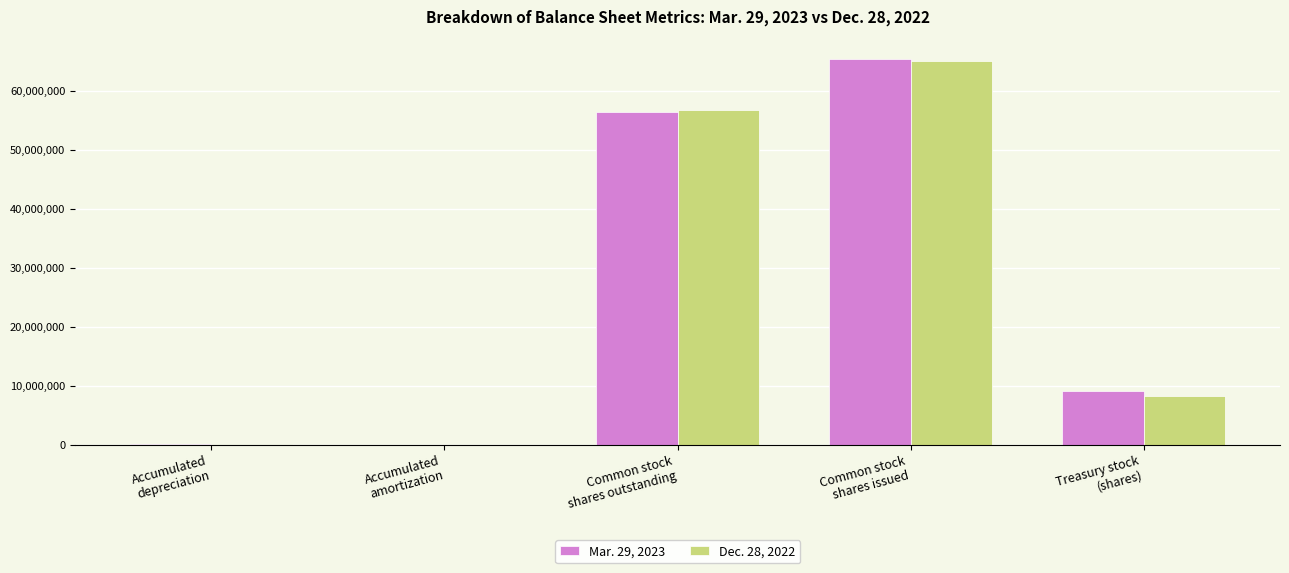

How many data points does each series have?

5